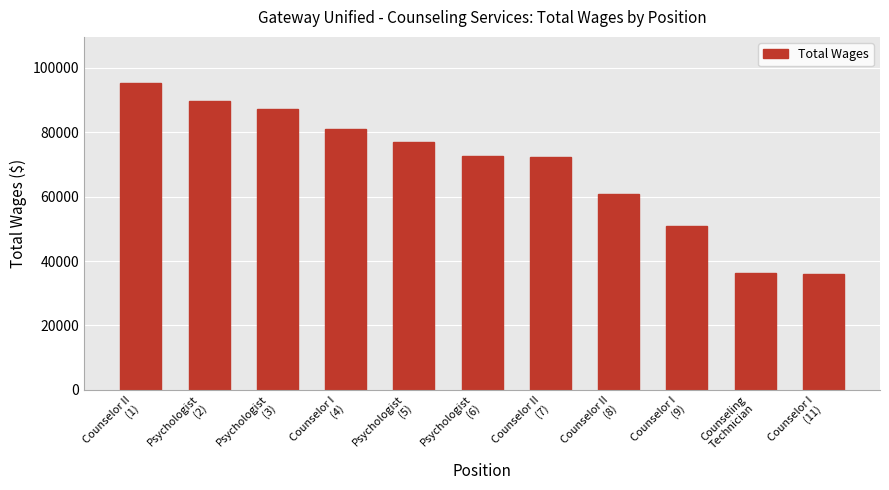

What is the difference between the second highest and second lowest values?

53507